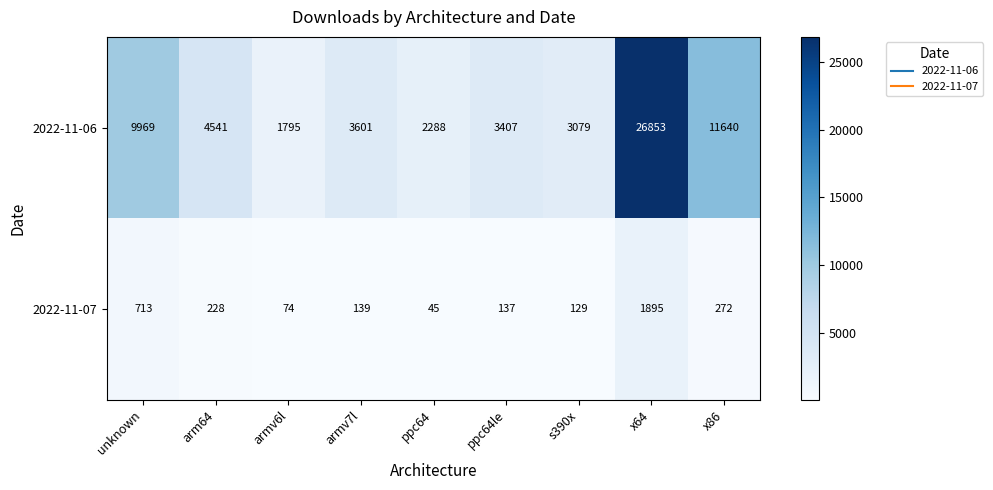

At how many categories does at least one series exceed 17737?

1